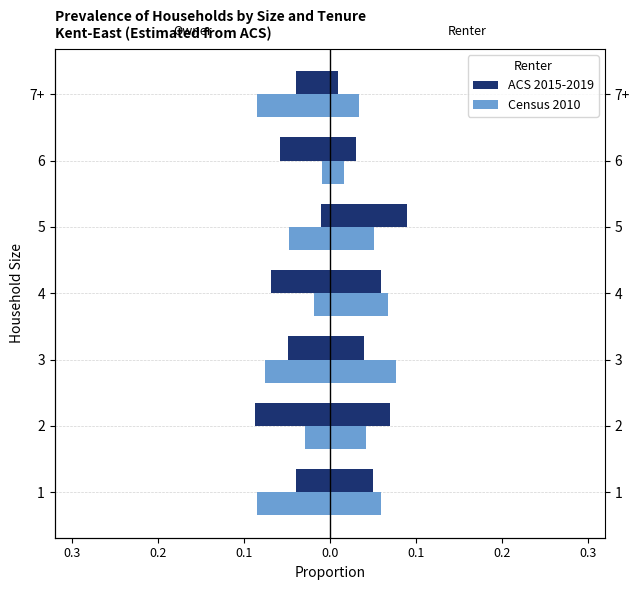

Reading left to right, extract all data points from this chart.

ACS 2015-2019: -0.0	-0.1	-0.0	-0.1	-0.0	-0.1	-0.0
Census 2010: -0.1	-0.0	-0.1	-0.0	-0.0	-0.0	-0.1